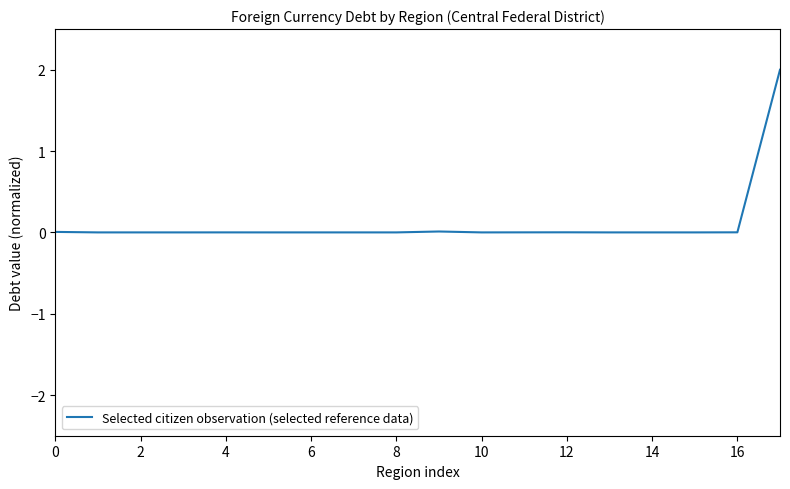

Does the chart display data point markers on the line(s)?

No